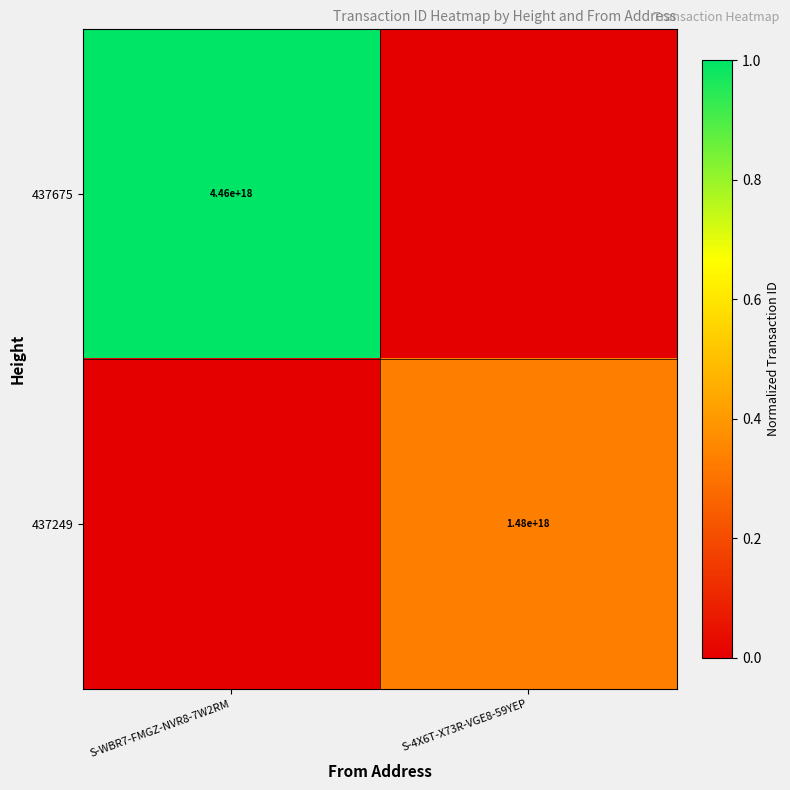

The 437249 series shows 420511661870695424 at S-4X6T-X73R-VGE8-59YEP. True or false?

False